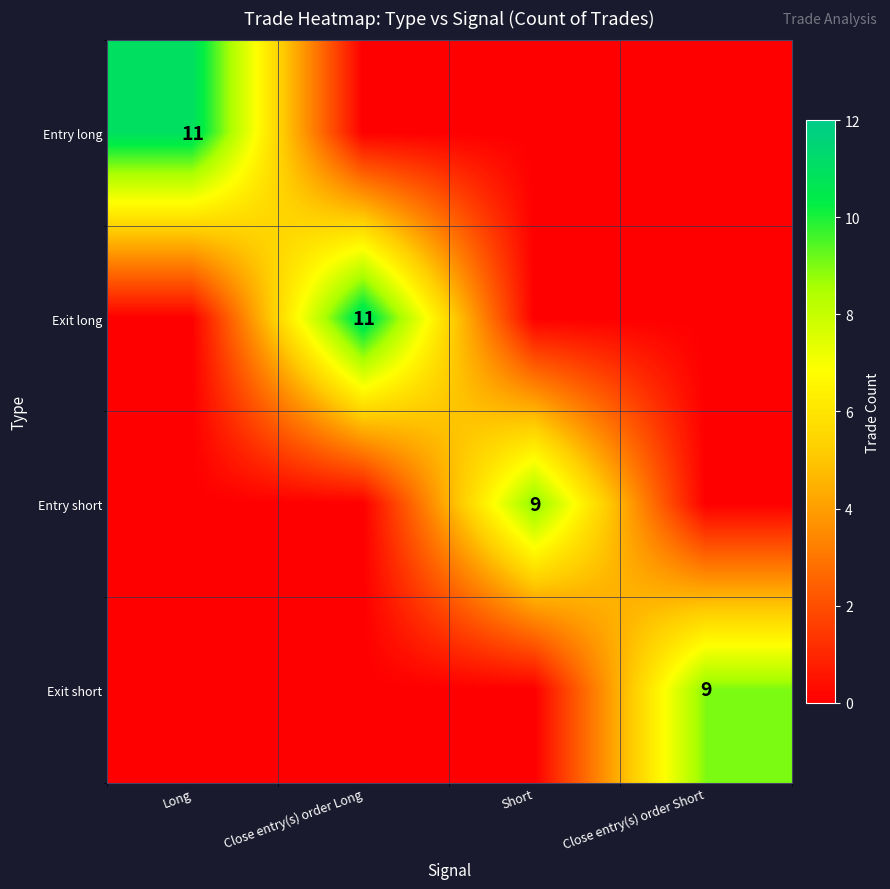

The value of Entry long at Long is 7. True or false?

False